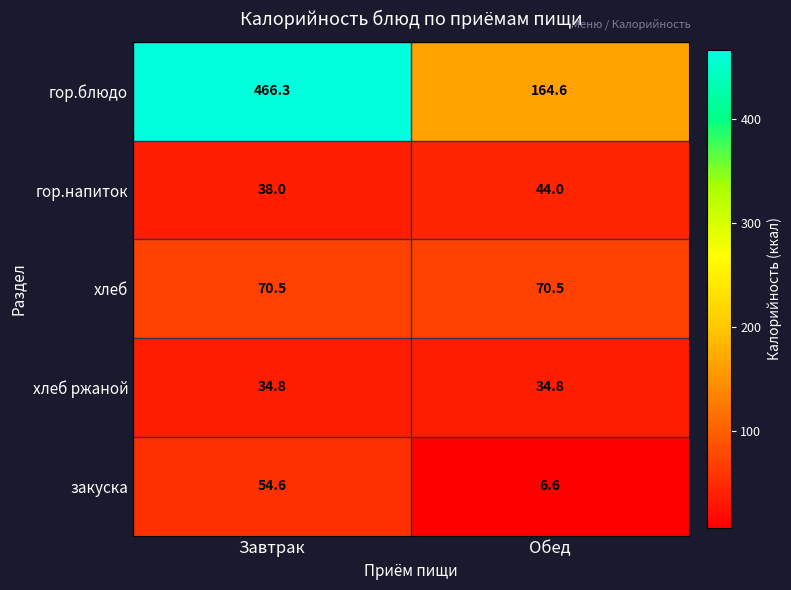

What is the maximum value shown in the chart?

466.3